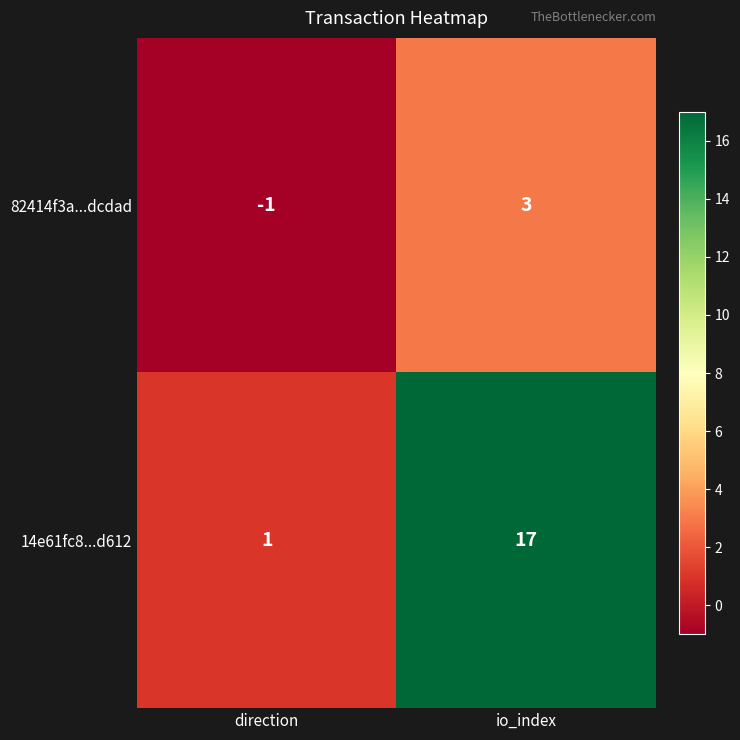

Reading right to left, list all the values displayed in this chart.

82414f3a...dcdad: 3	-1
14e61fc8...d612: 17	1